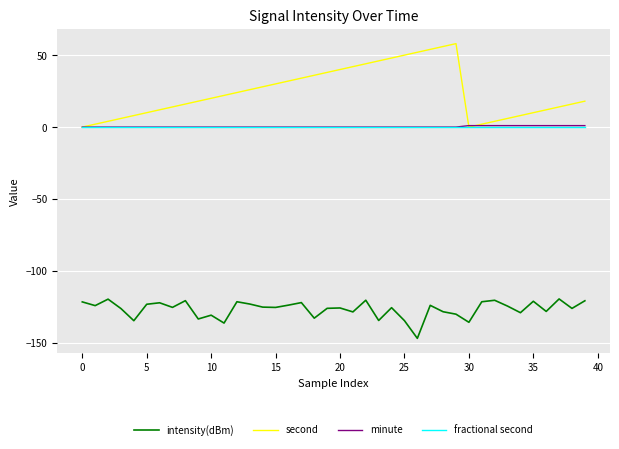

What is the greatest value displayed?

58.0